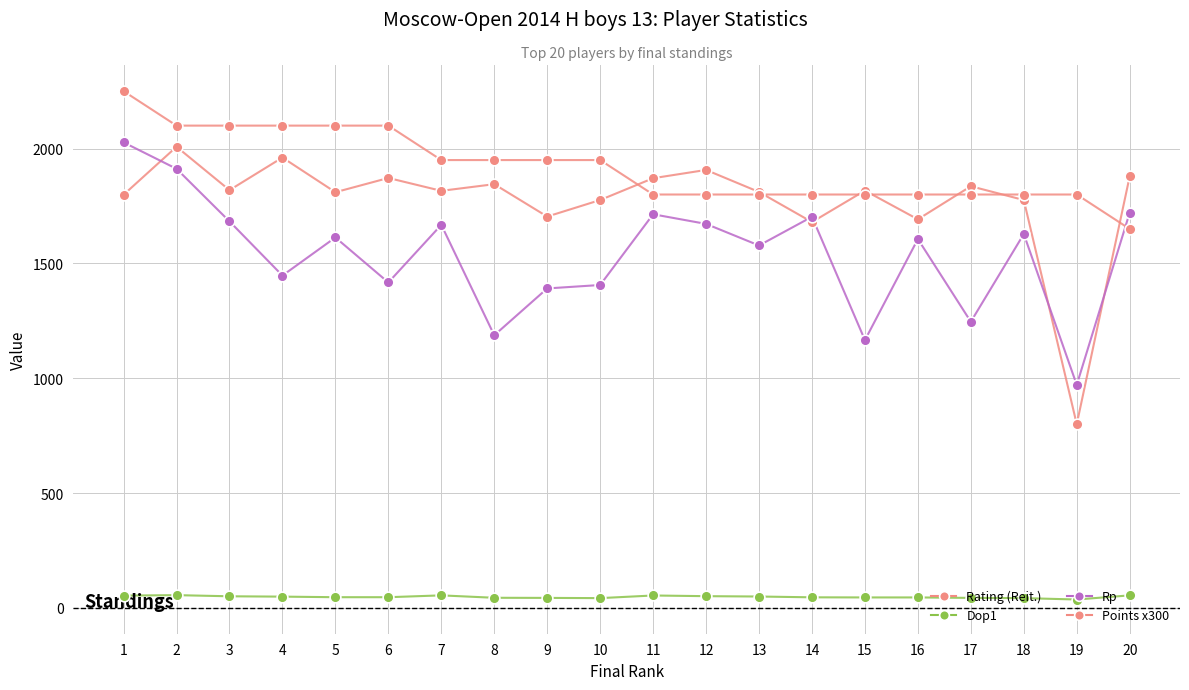

Is this an area chart (filled region under the line)?

No